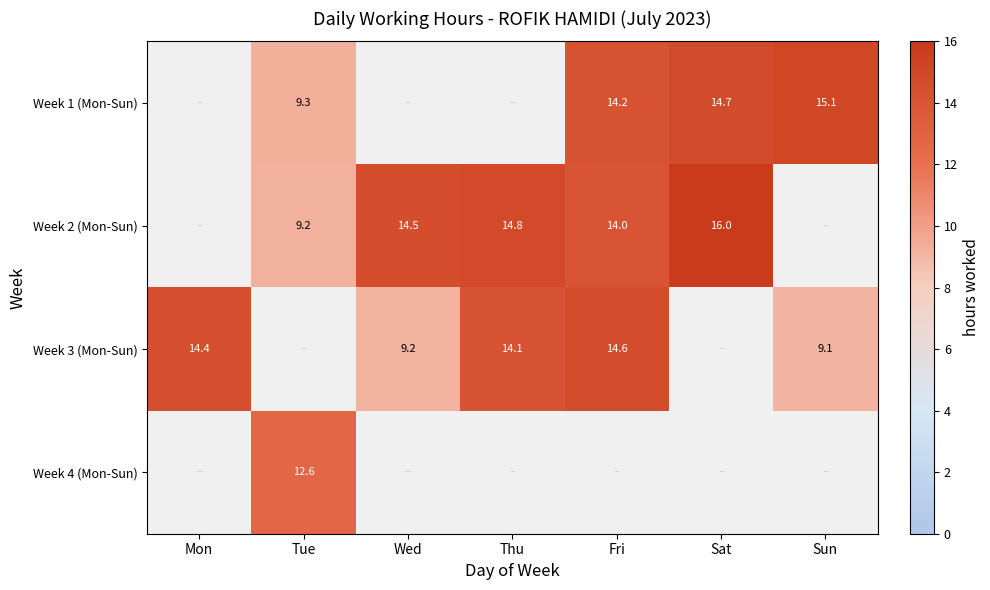

The Week 3 (Mon-Sun) series shows 4.8 at Wed. True or false?

False